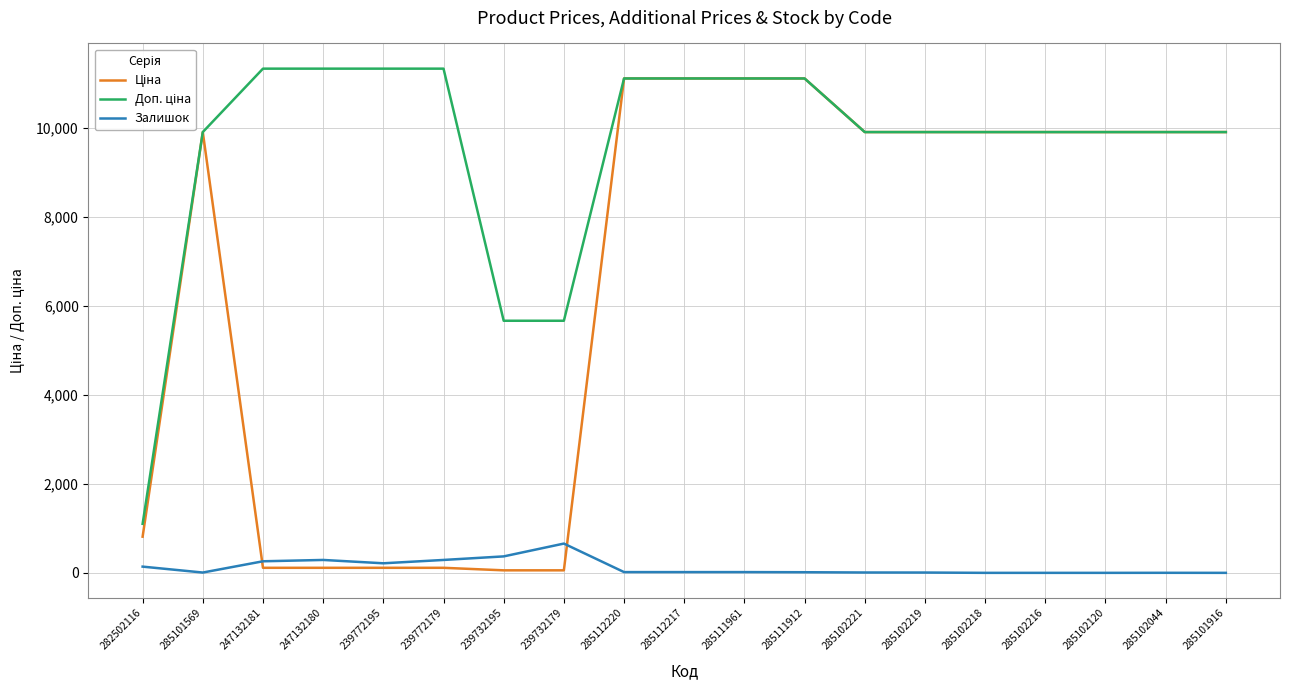

Which category has the highest value in the Залишок series?

239732179